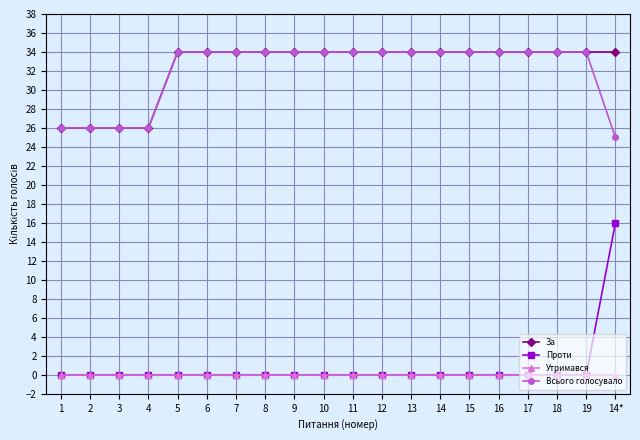

Reading left to right, transcribe all the data shown in this chart.

За: 26	26	26	26	34	34	34	34	34	34	34	34	34	34	34	34	34	34	34	34
Проти: 0	0	0	0	0	0	0	0	0	0	0	0	0	0	0	0	0	0	0	16
Утримався: 0	0	0	0	0	0	0	0	0	0	0	0	0	0	0	0	0	0	0	0
Всього голосувало: 26	26	26	26	34	34	34	34	34	34	34	34	34	34	34	34	34	34	34	25